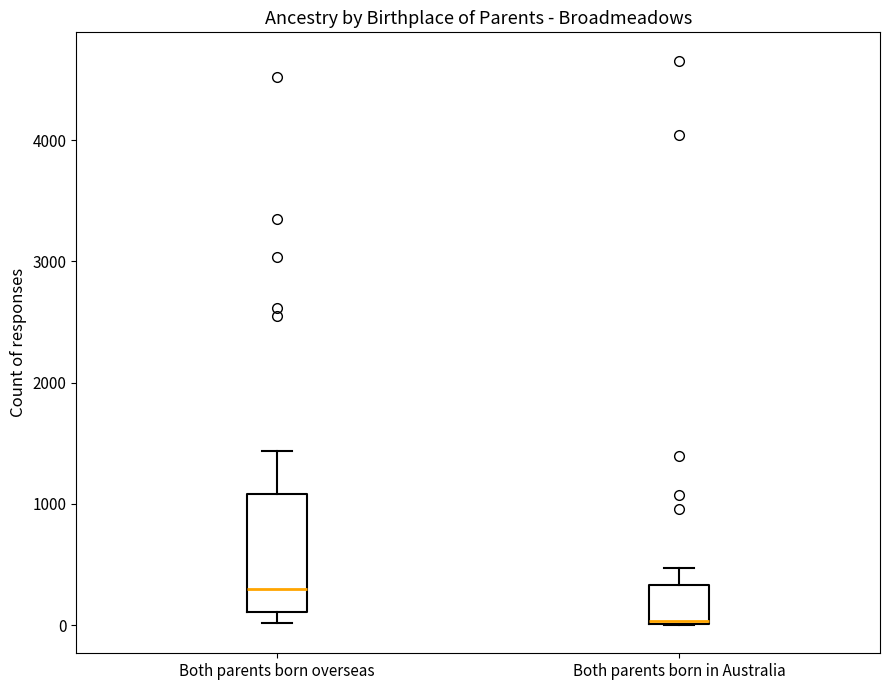

Where does the upper whisker of the box for Both parents born in Australia end on the y-axis? The values are not printed on the chart, so give them approximately, as read against the axis.

500